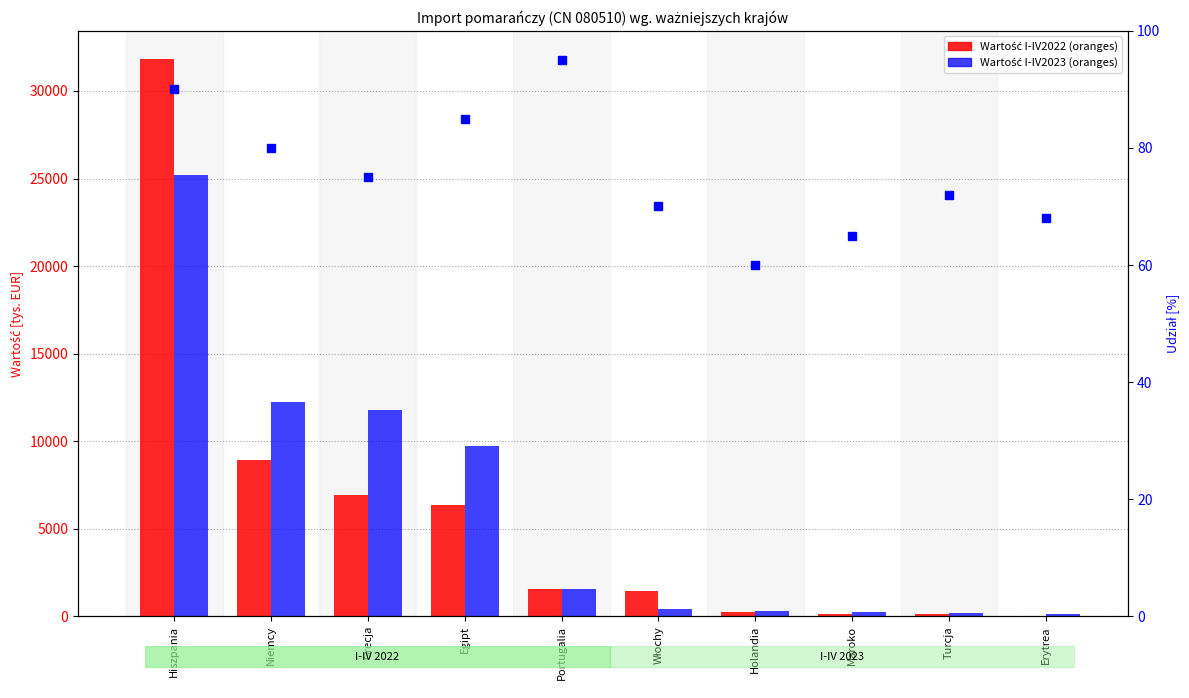

Between Niemcy and Holandia, which series saw the biggest shift?

Wartość I-IV2023 (oranges)